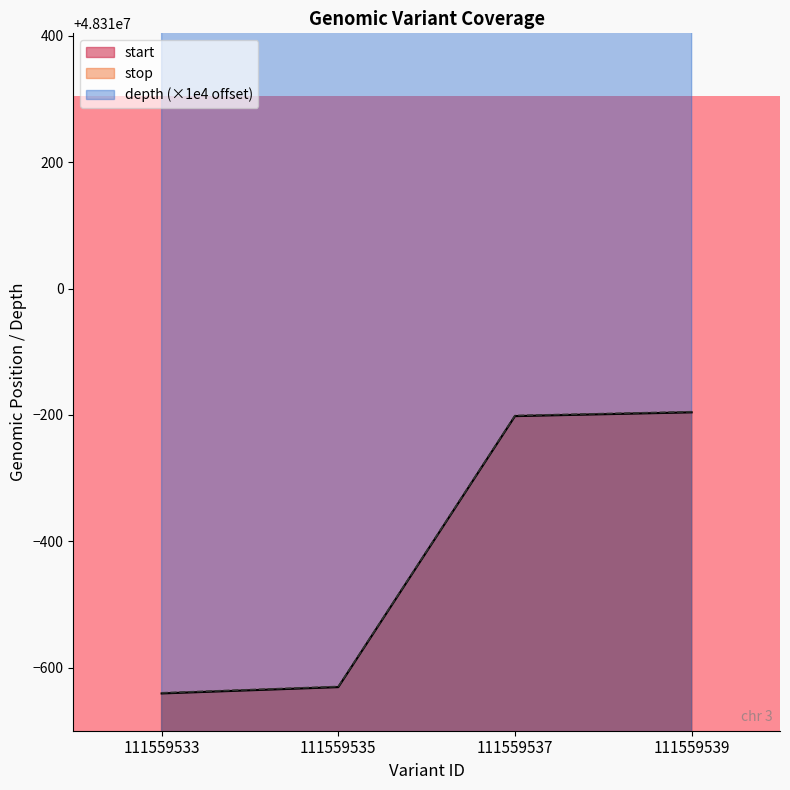

How many series are shown in this chart?

3